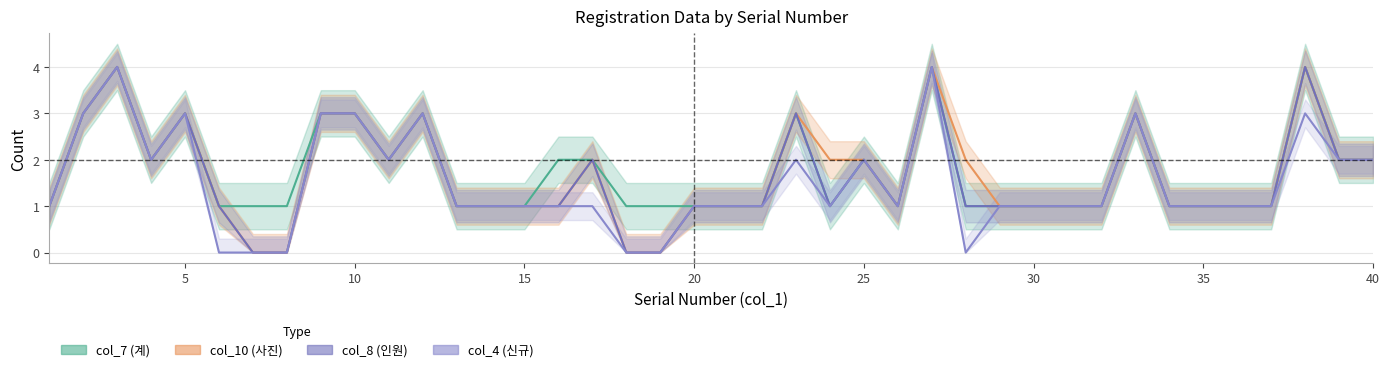

True or false: col_4 (신규) and col_7 (계) cross at least once.

False